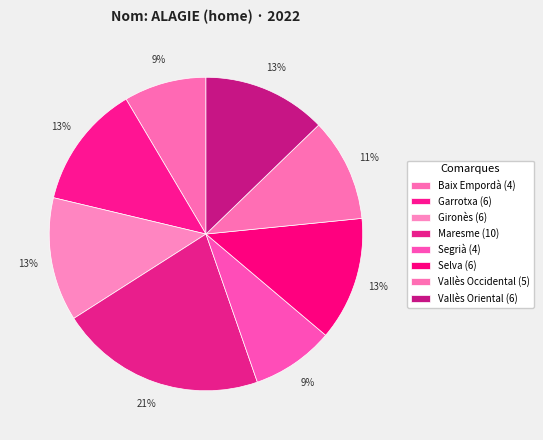

Count the number of slices in the pie.

8